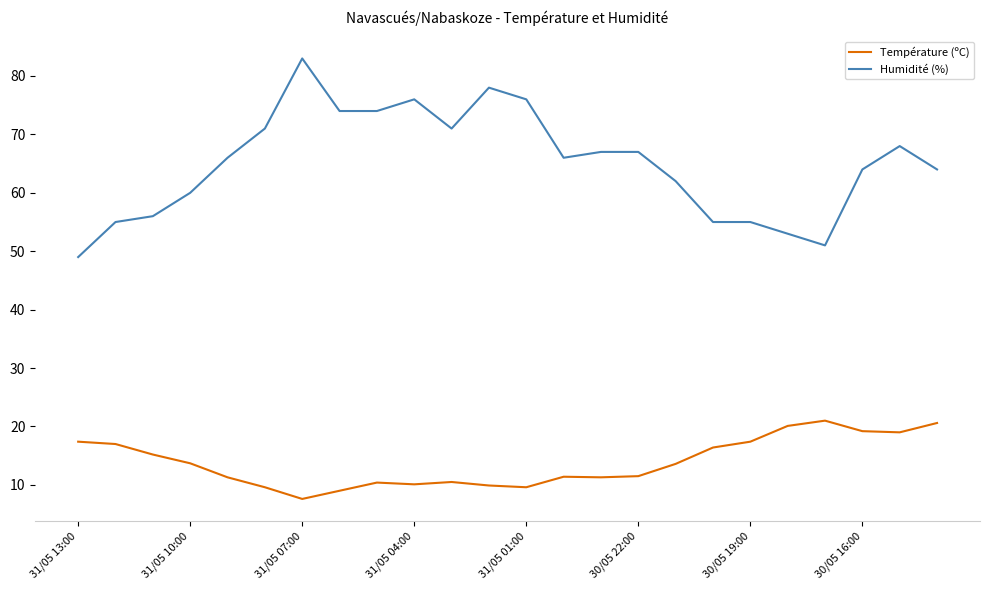

Which series has the largest range (max minus min)?

Humidité (%)